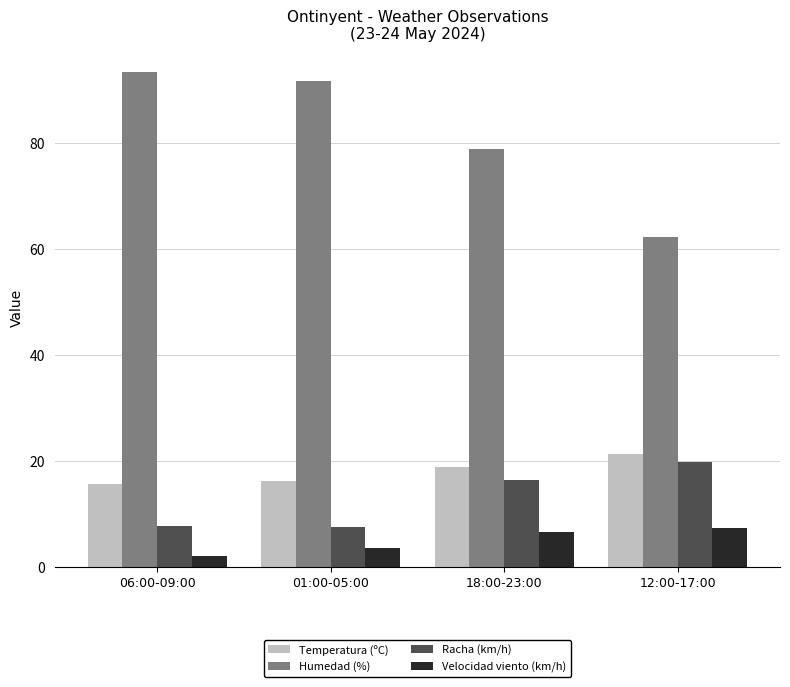

What is the label of the 3rd bar from the right?

01:00-05:00